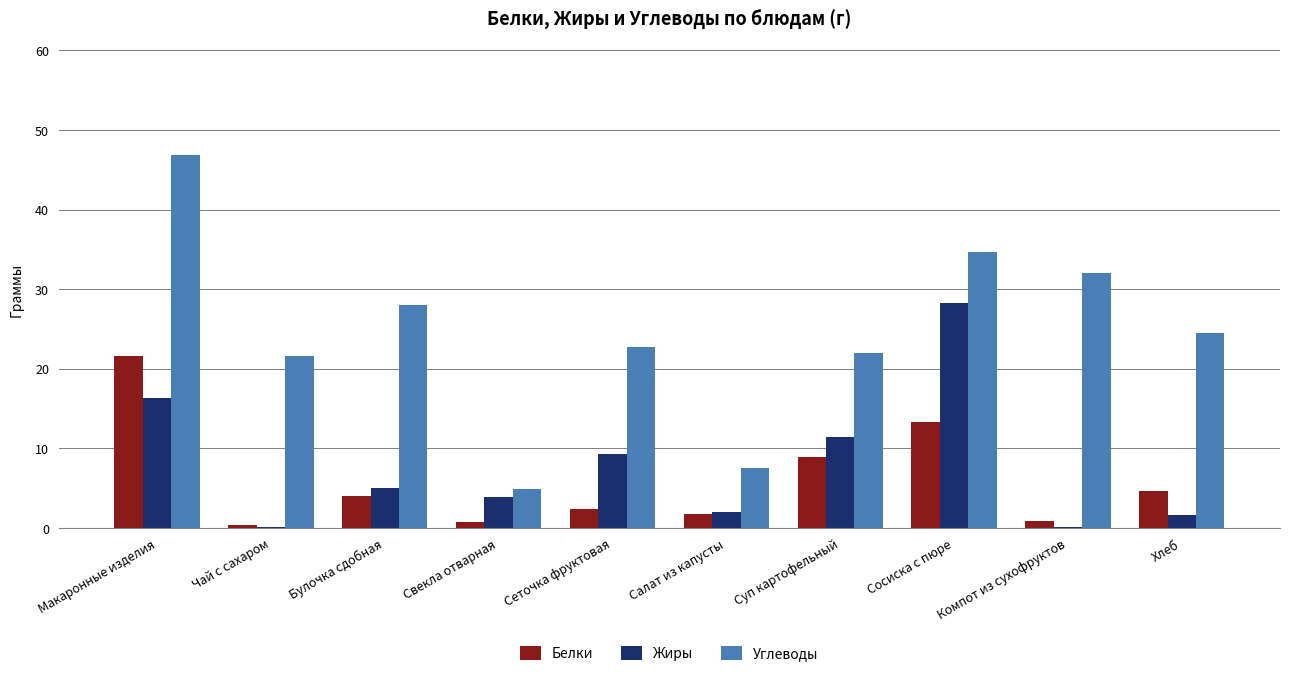

Read the Углеводы value at Компот из сухофруктов.

32.0